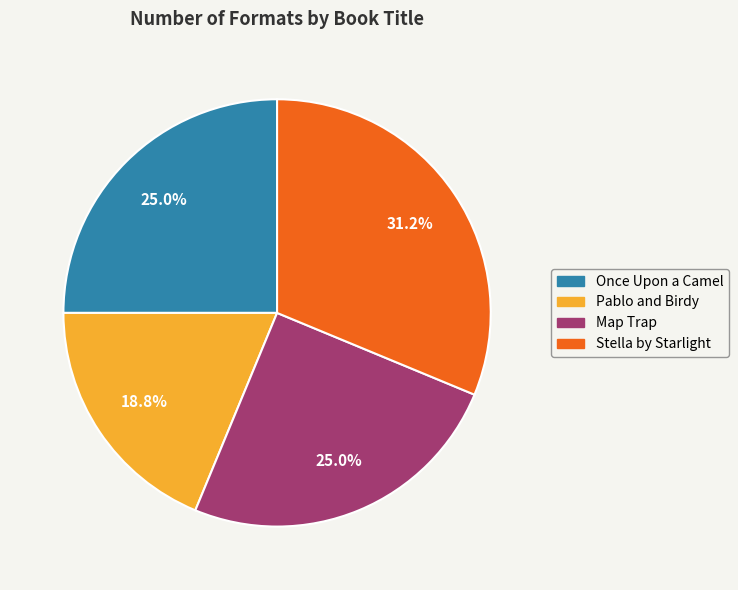

What percentage do Map Trap and Once Upon a Camel together represent?

50.0%